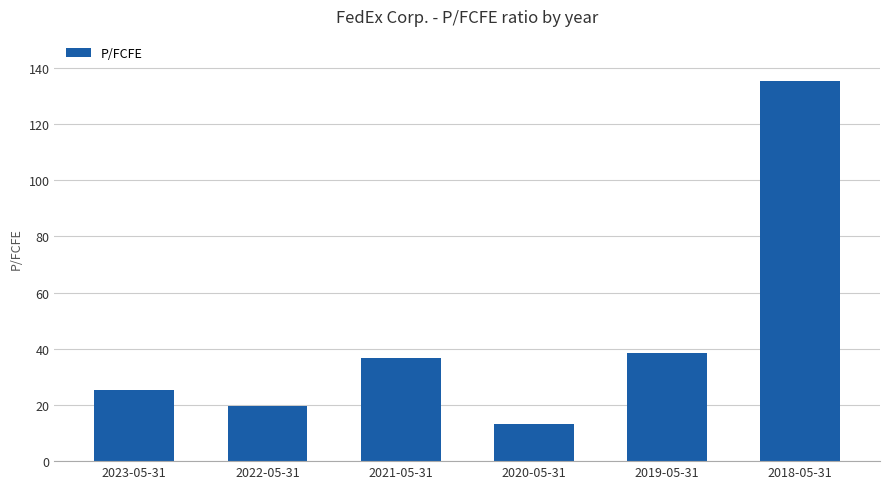

What is the ratio of the value at 2023-05-31 to the value at 2022-05-31?

1.3